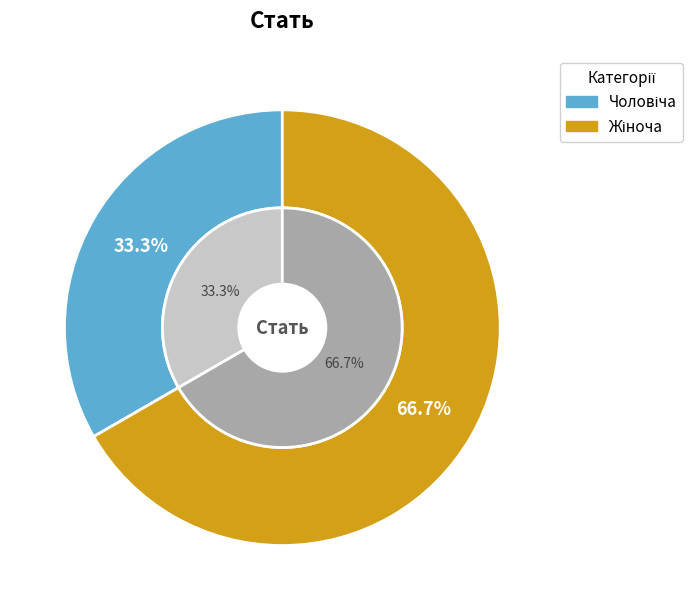

What is the change in value from Чоловіча to Жіноча?

+1